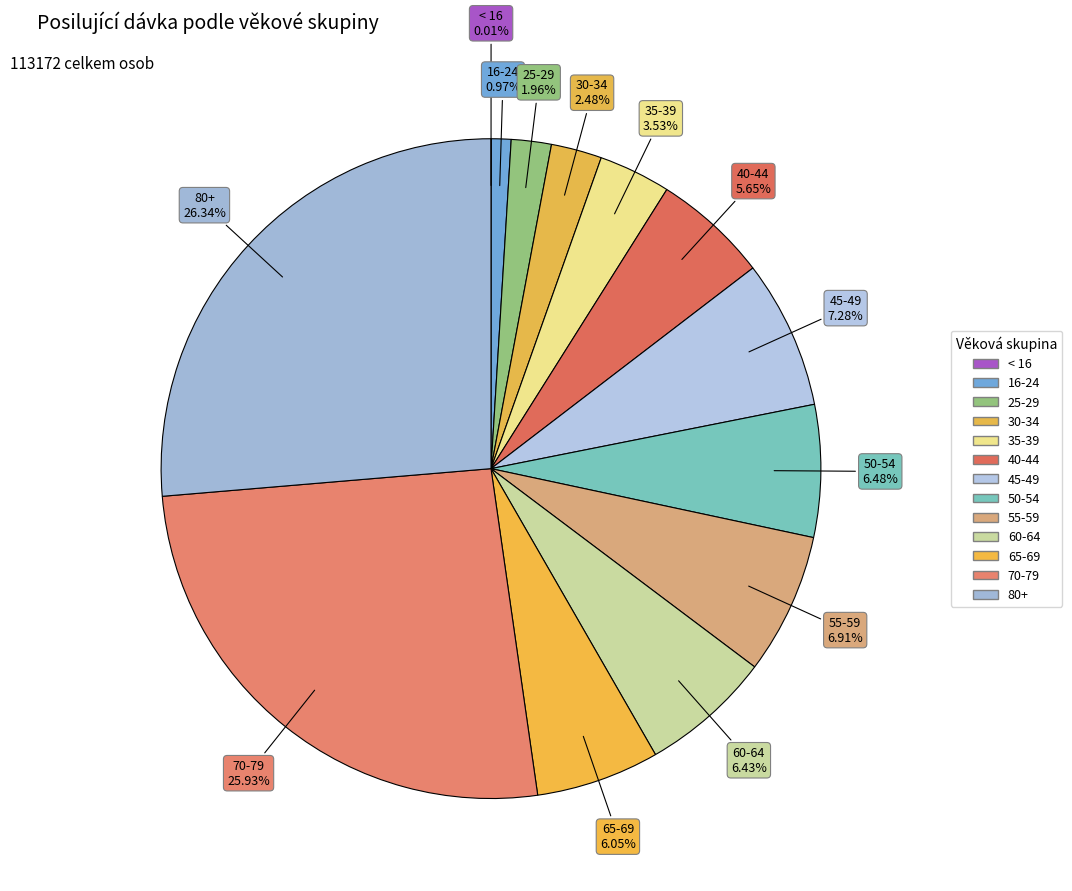

Approximately how many times larger is the value at 60-64 compared to 80+?

0.2